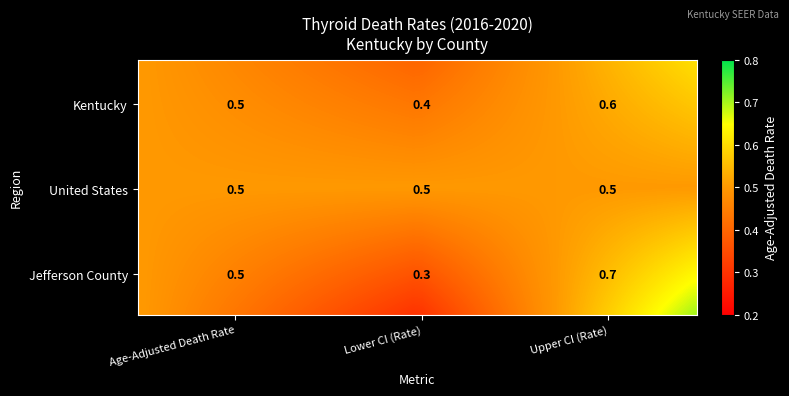

What is the minimum value shown in the chart?

0.3